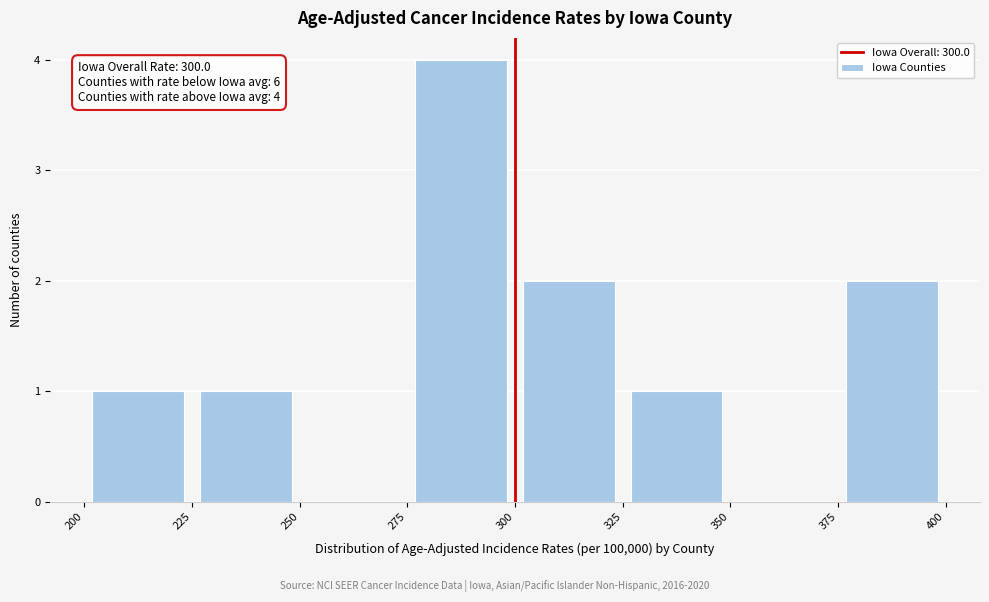

Over which range of the x-axis is the bar tallest?

275 to 300